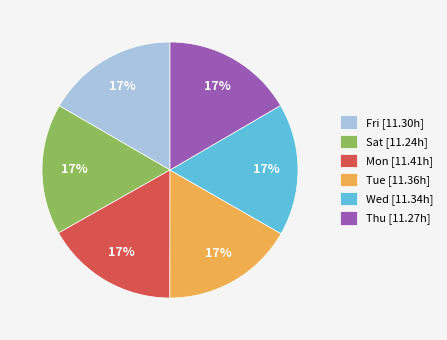

How many segments does this pie chart have?

6